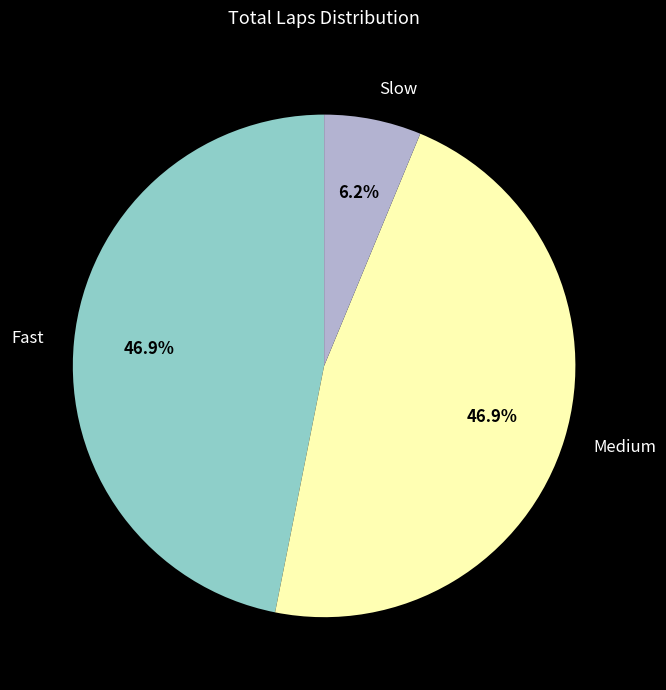

Which has a higher value, Slow or Medium?

Medium